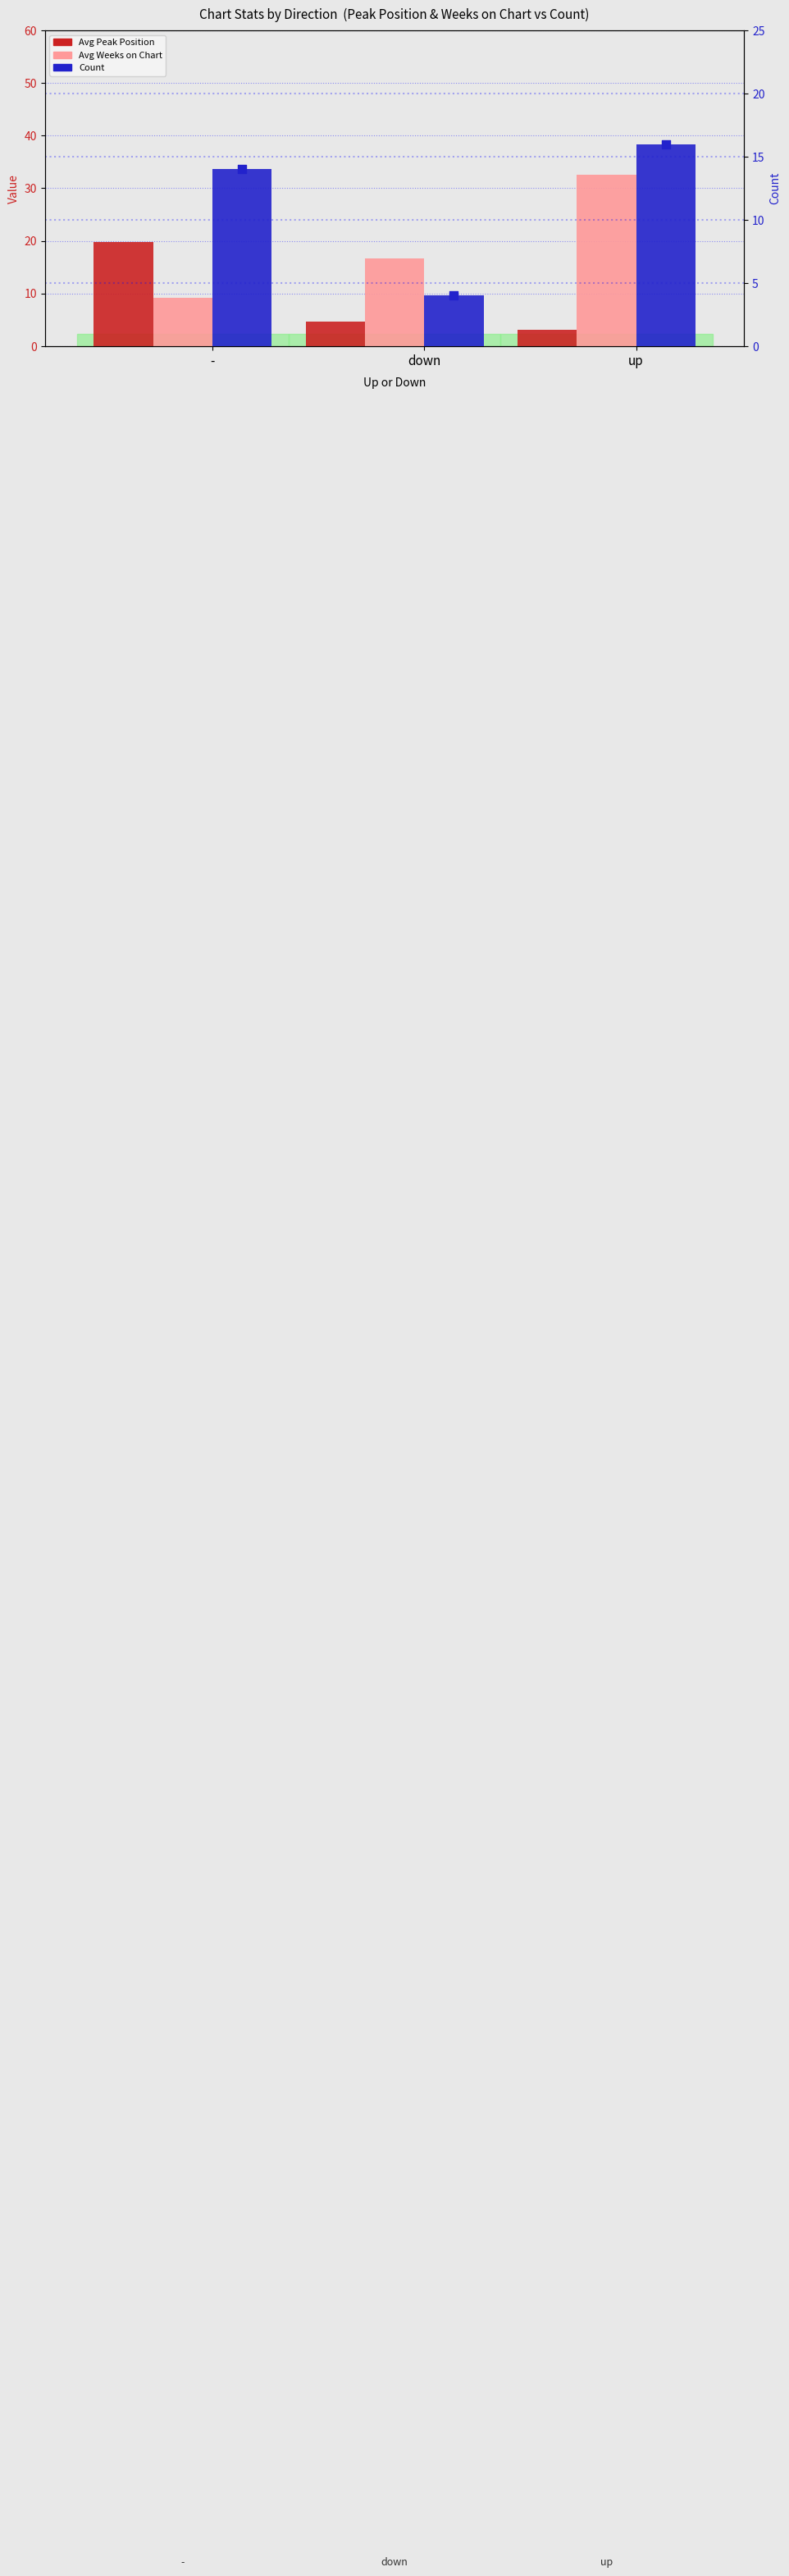

Which series reaches the maximum Y coordinate?

Avg Weeks on Chart